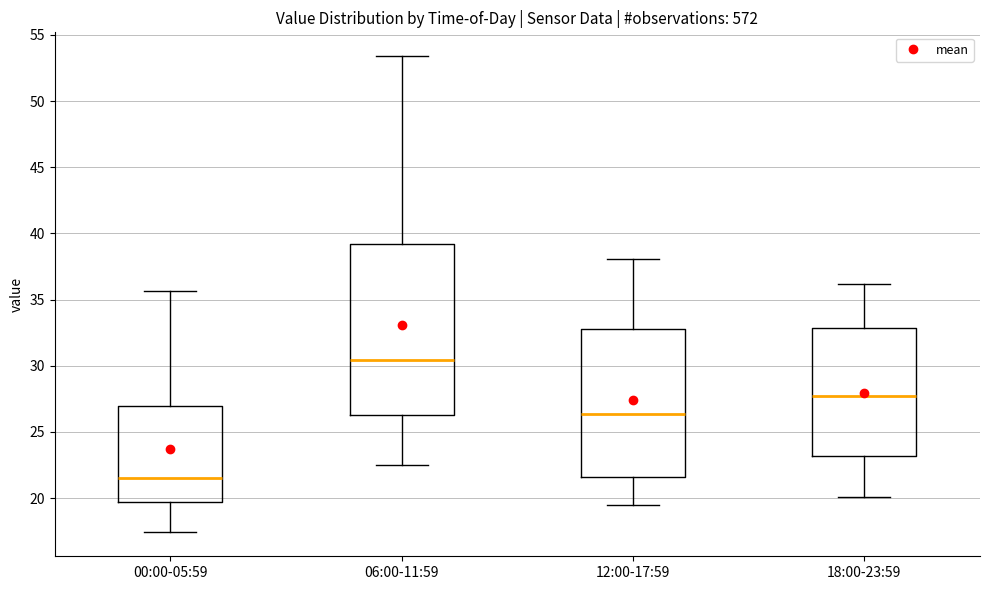

Where does the median line of the box for 12:00-17:59 sit on the y-axis? The values are not printed on the chart, so give them approximately, as read against the axis.

26.5